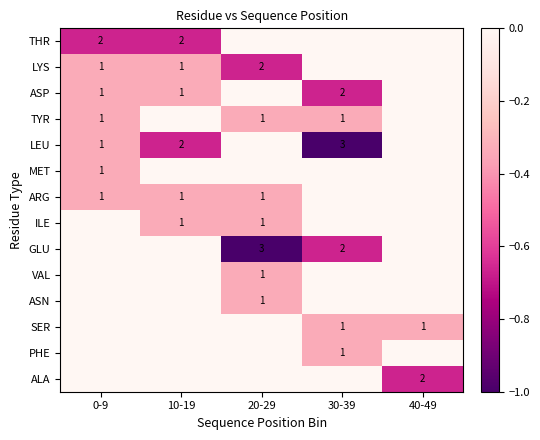

What is the spread (max minus min) of values at 40-49?

0.7